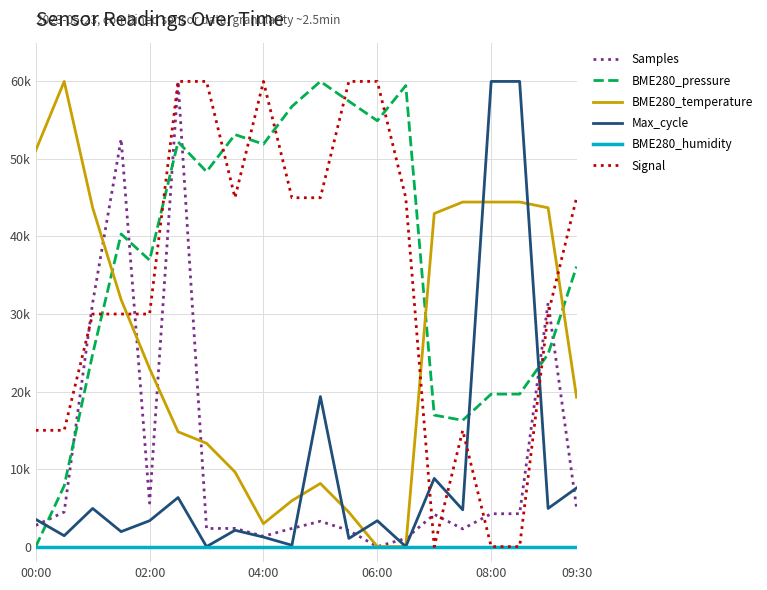

In Samples, how many points are higher than both neighbors (excluding endpoints)?

6